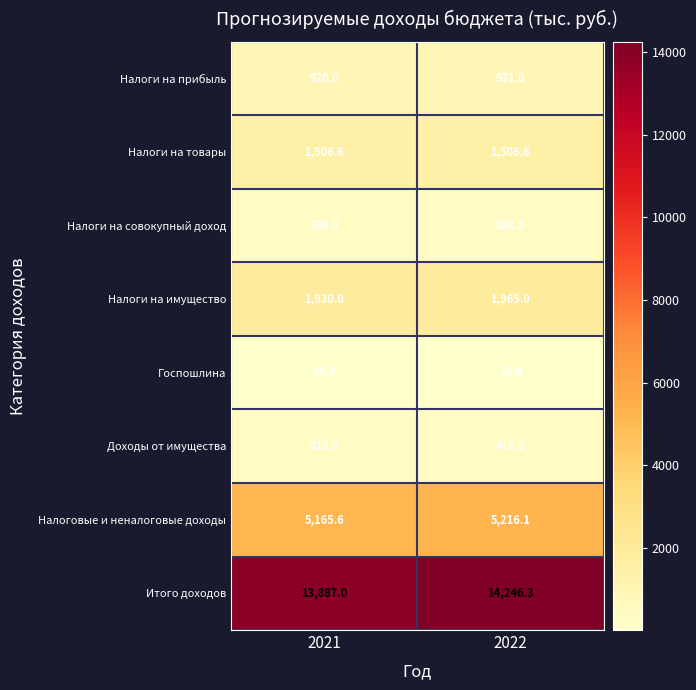

Reading left to right, what are all the values shown in this chart?

Налоги на прибыль: 920.0	931.0
Налоги на товары: 1506.6	1506.6
Налоги на совокупный доход: 384.0	388.5
Налоги на имущество: 1930.0	1965.0
Госпошлина: 15.0	15.0
Доходы от имущества: 410.0	410.0
Налоговые и неналоговые доходы: 5165.6	5216.1
Итого доходов: 13887.0	14246.3